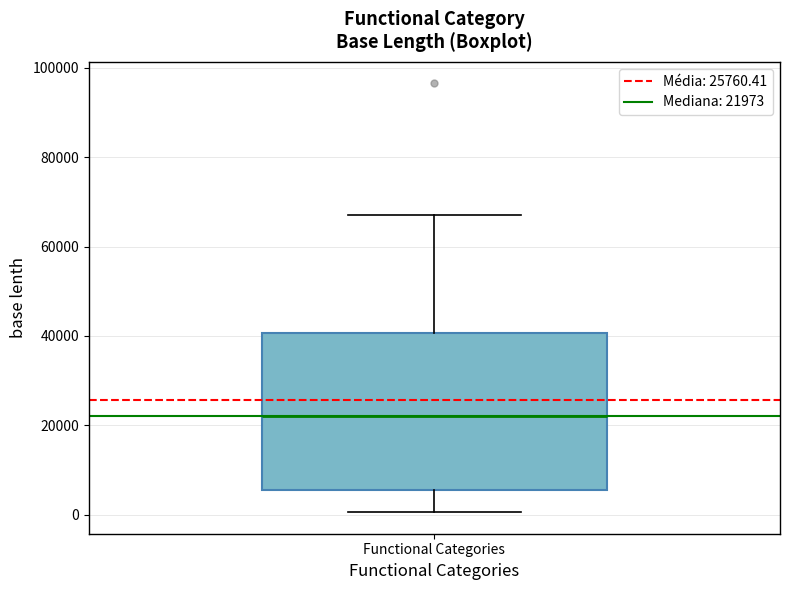

Where does the median line of the box for Functional Categories sit on the y-axis? The values are not printed on the chart, so give them approximately, as read against the axis.

22000